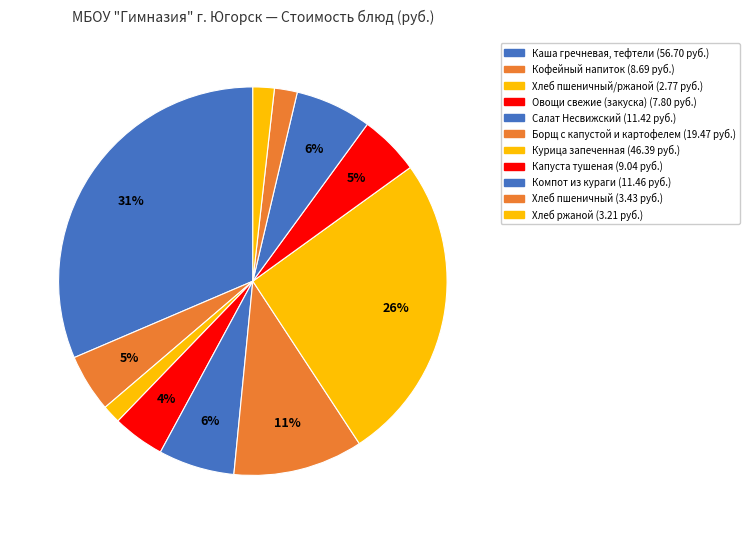

Rank the categories by value from highest to lowest.

Каша гречневая, тефтели, Курица запеченная, Борщ с капустой и картофелем, Компот из кураги, Салат Несвижский, Капуста тушеная, Кофейный напиток, Овощи свежие (закуска), Хлеб пшеничный, Хлеб ржаной, Хлеб пшеничный/ржаной